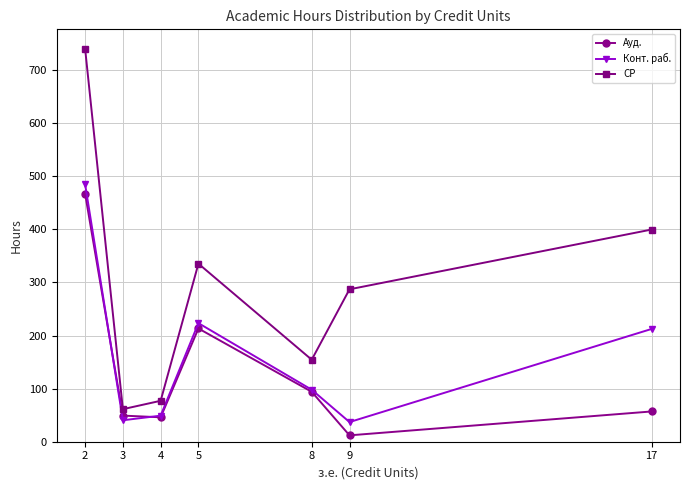

At which category is the sum across all series the highest?

2